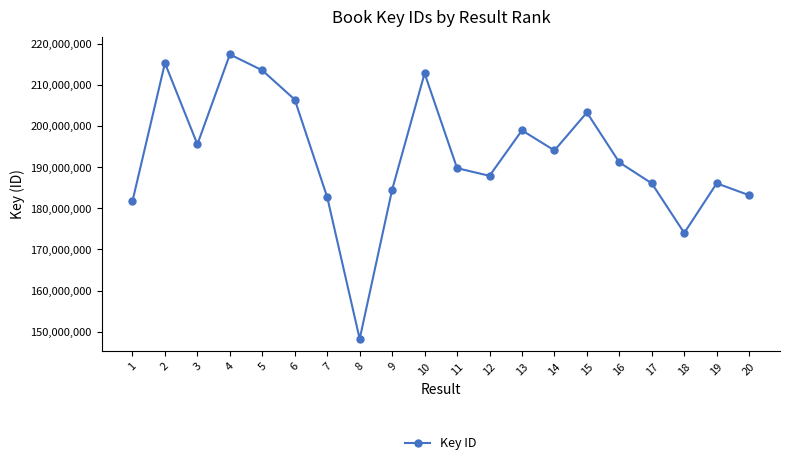

What is the value of the 3rd point from the left?

195543784